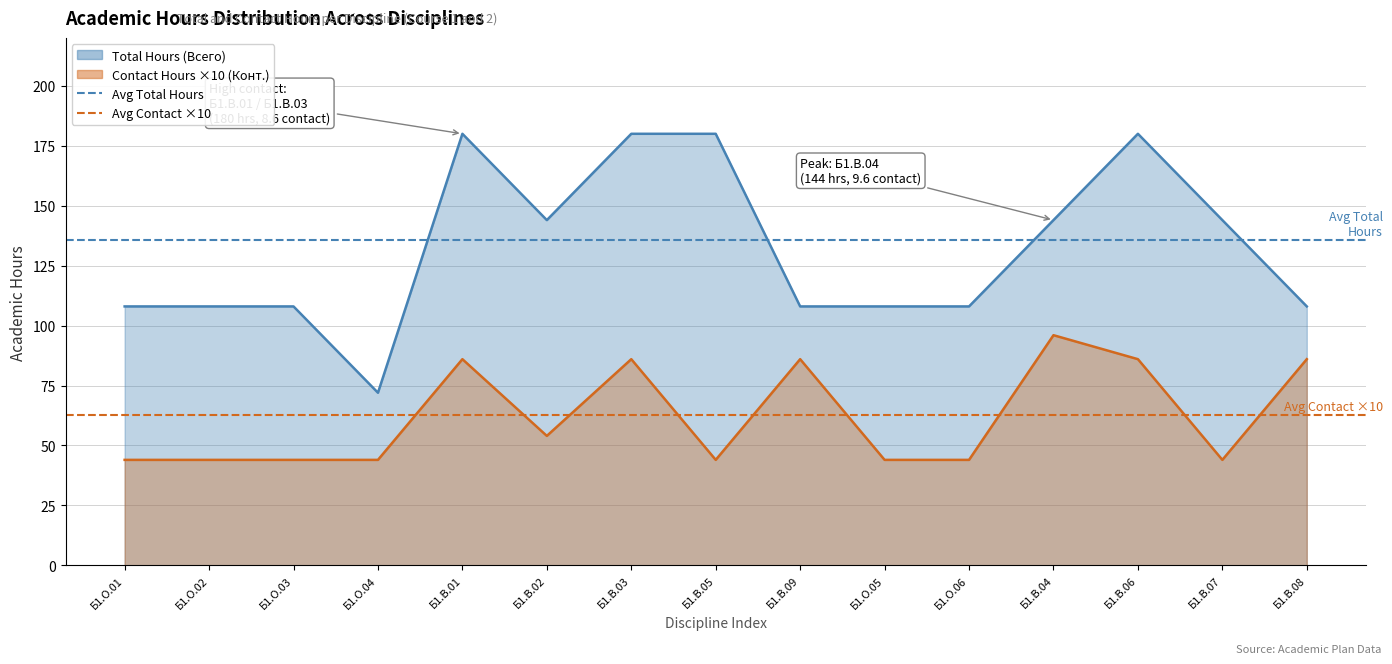

True or false: Avg Total Hours has a value of 135.6 at Б1.О.02.

True